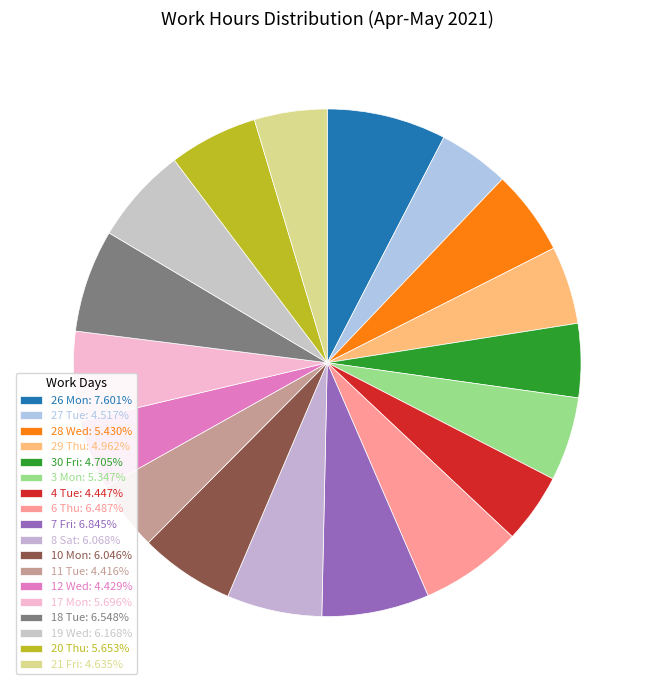

The 29 Thu slice represents 5% of the pie. True or false?

True